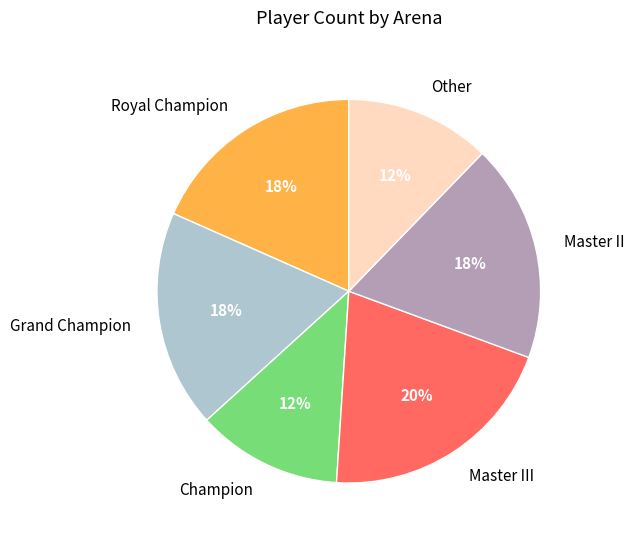

Which slice is the largest?

Master III